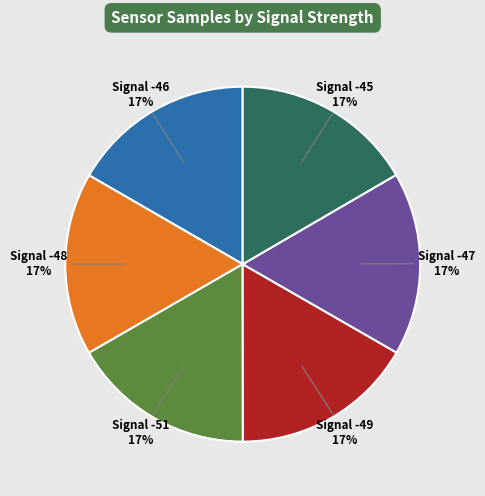

Does any single category account for the majority?

No